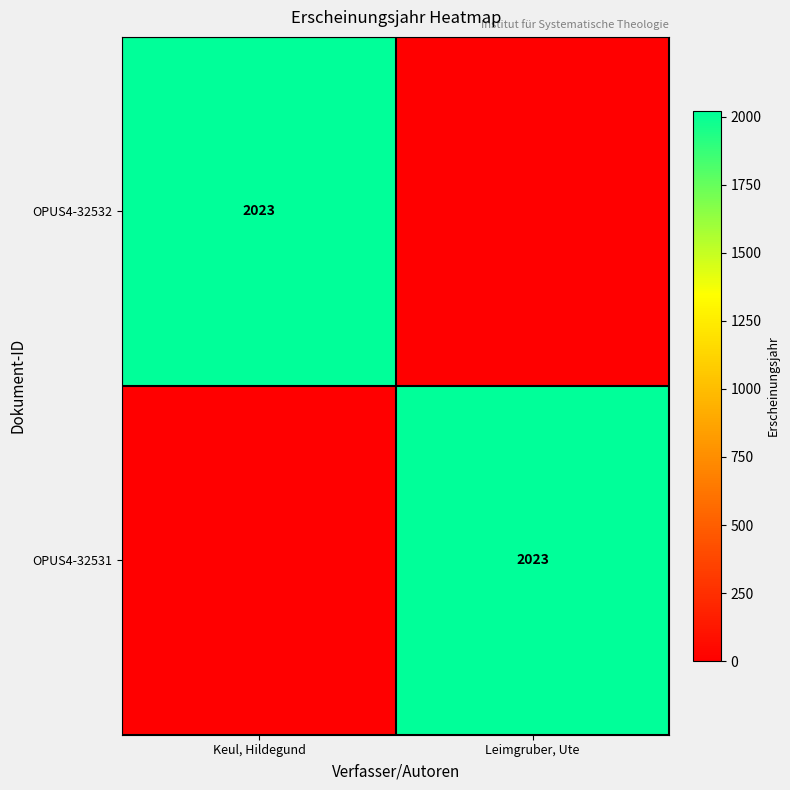

The OPUS4-32532 series shows 2023 at Keul, Hildegund. True or false?

True